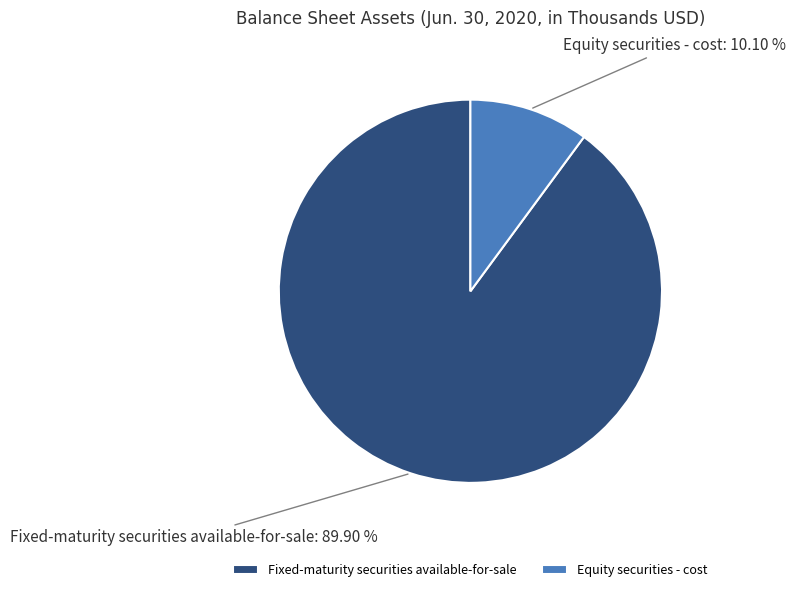

What percentage is NOT represented by Fixed-maturity securities available-for-sale?

10.1%